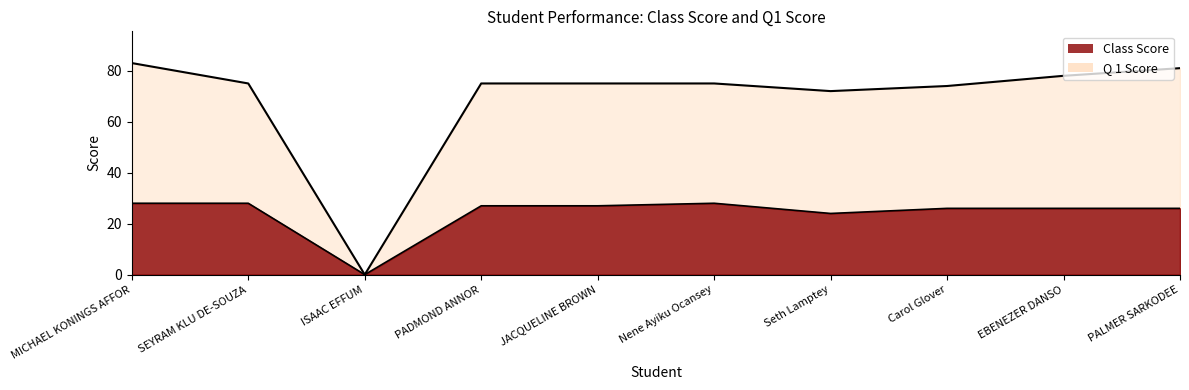

Rank the series by their average value, from lowest to highest.

Class Score, Q 1 Score